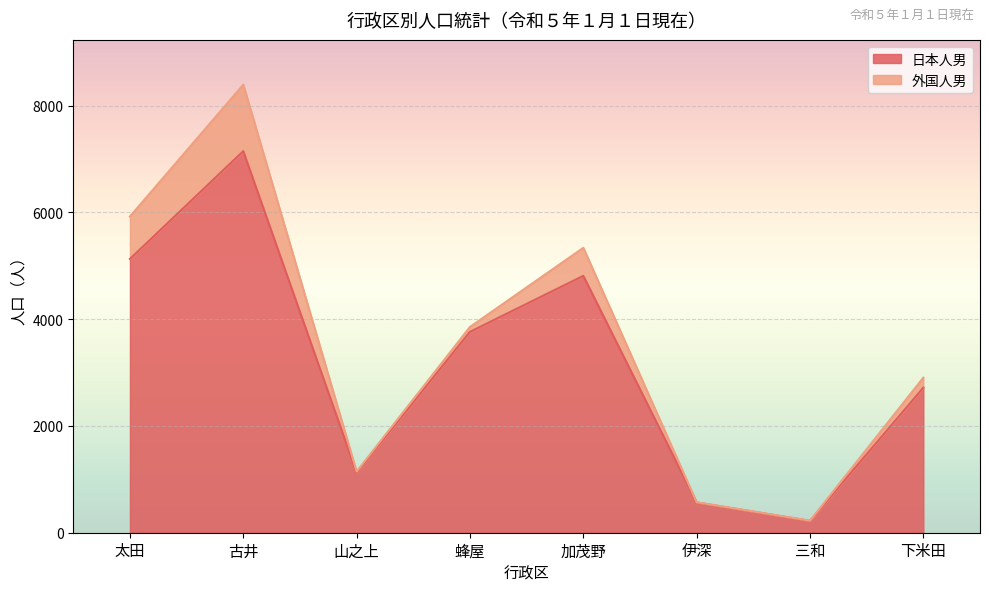

What is the label of the 6th point from the left?

伊深